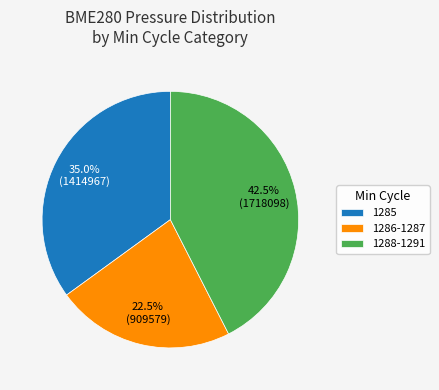

Combined, what portion of the pie is 1285 and 1288-1291?

77.5%